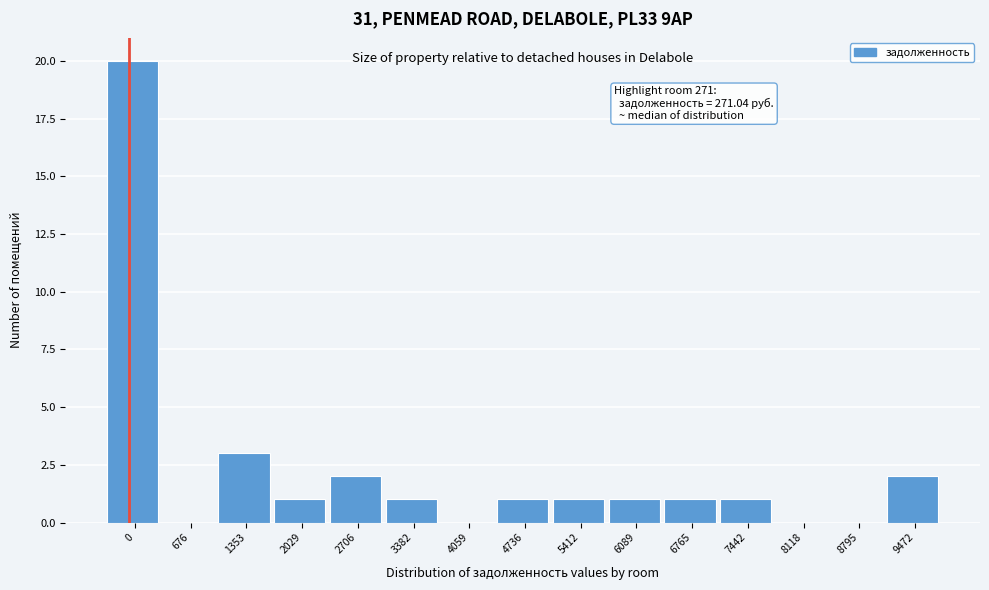

Reading right to left, extract all data points from this chart.

9472=2	8795=0	8118=0	7442=1	6765=1	6089=1	5412=1	4736=1	4059=0	3382=1	2706=2	2029=1	1353=3	676=0	0=20